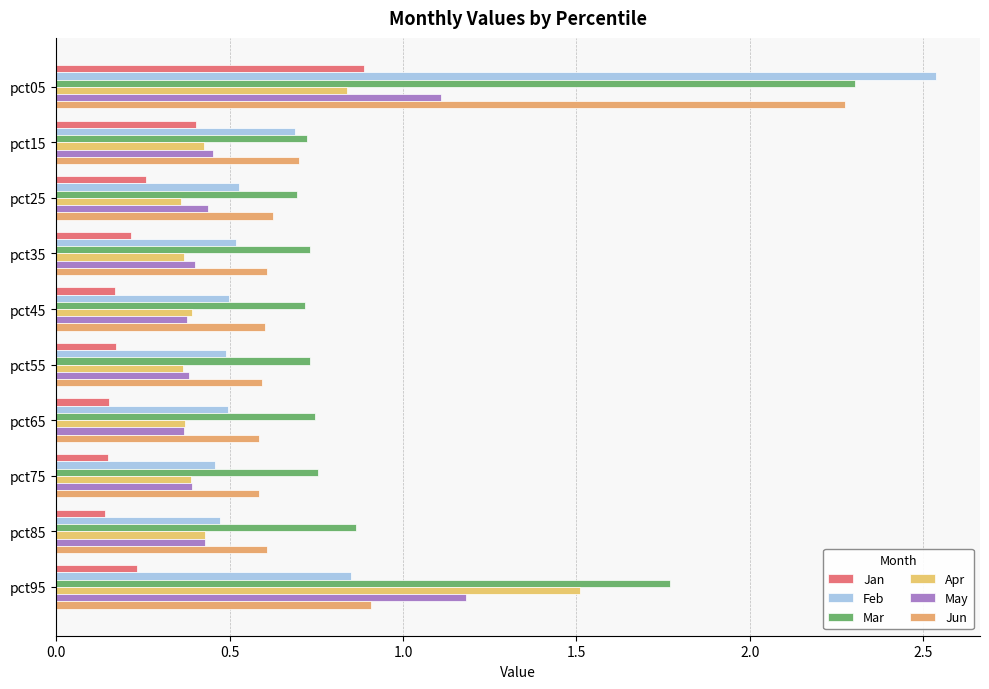

What are all the series names shown in the legend?

Jan, Feb, Mar, Apr, May, Jun